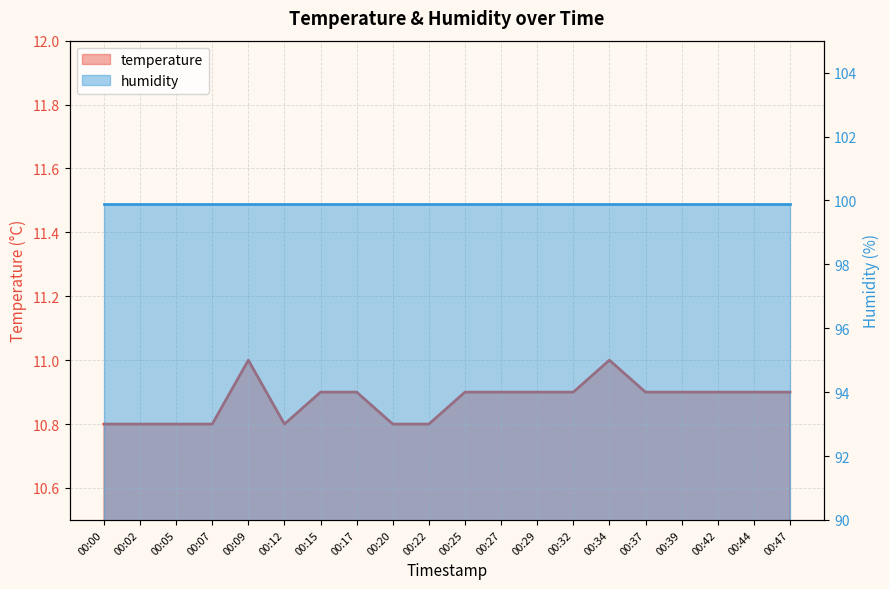

True or false: the data shows 10.9 at 00:15.

True